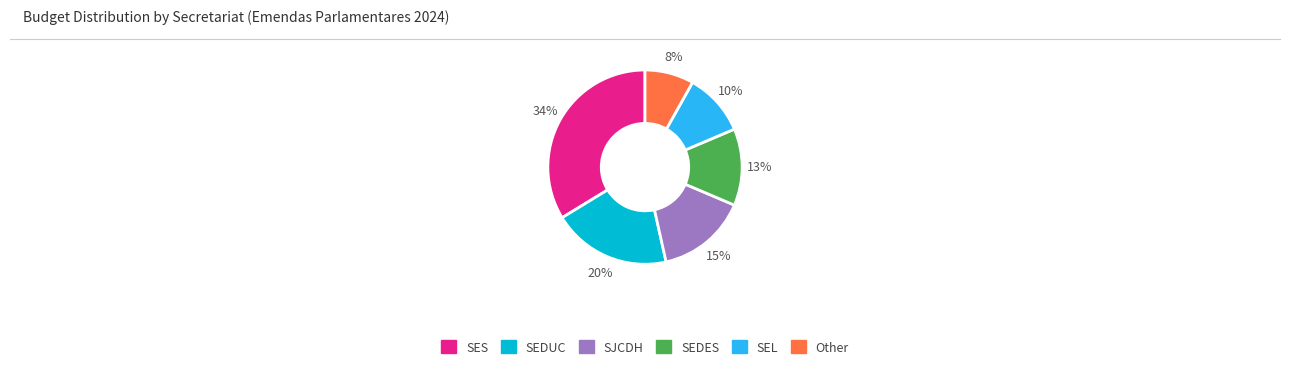

To the nearest percent, what portion does Other represent?

8%